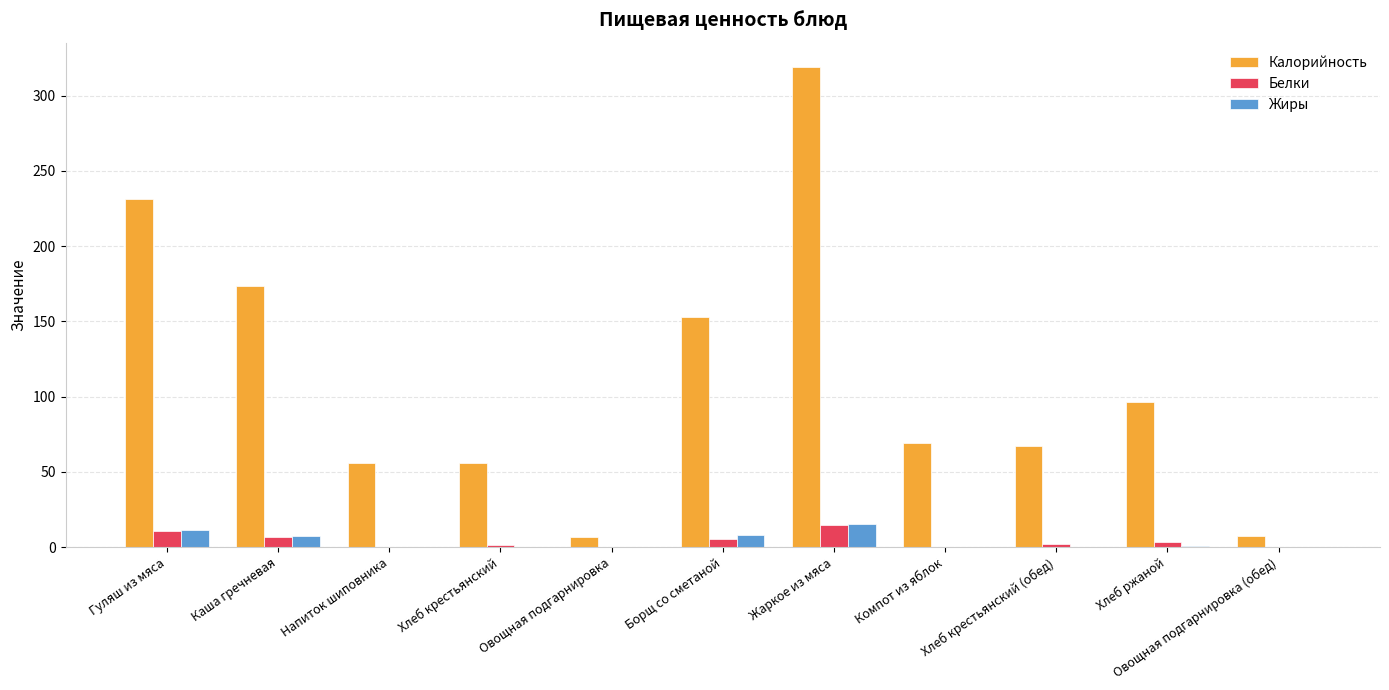

Which series has the largest total across all categories?

Калорийность